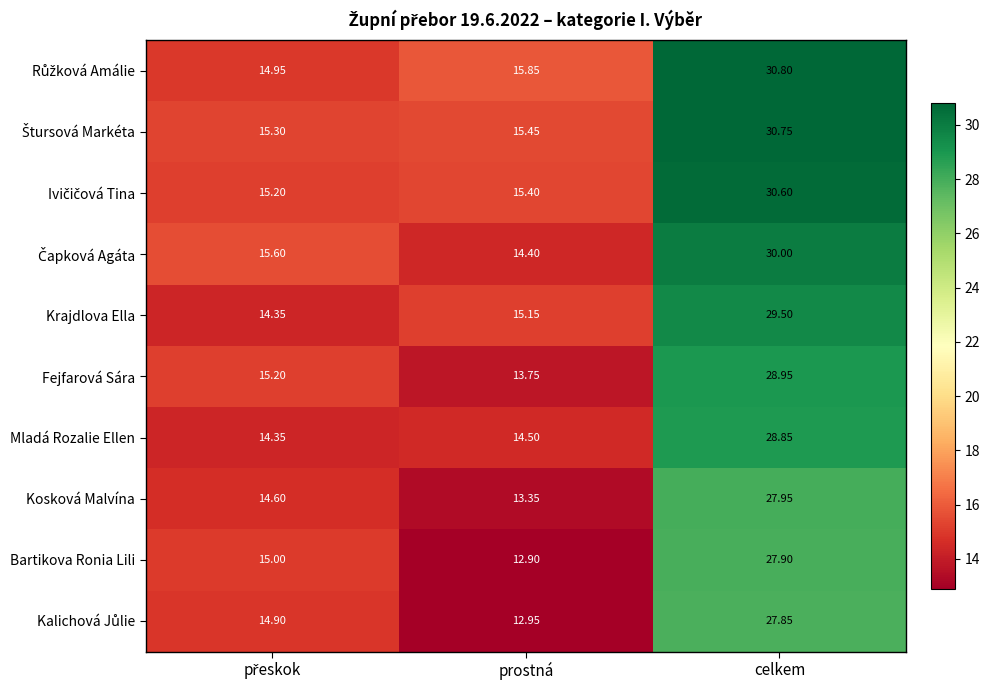

What is the greatest value displayed?

30.8